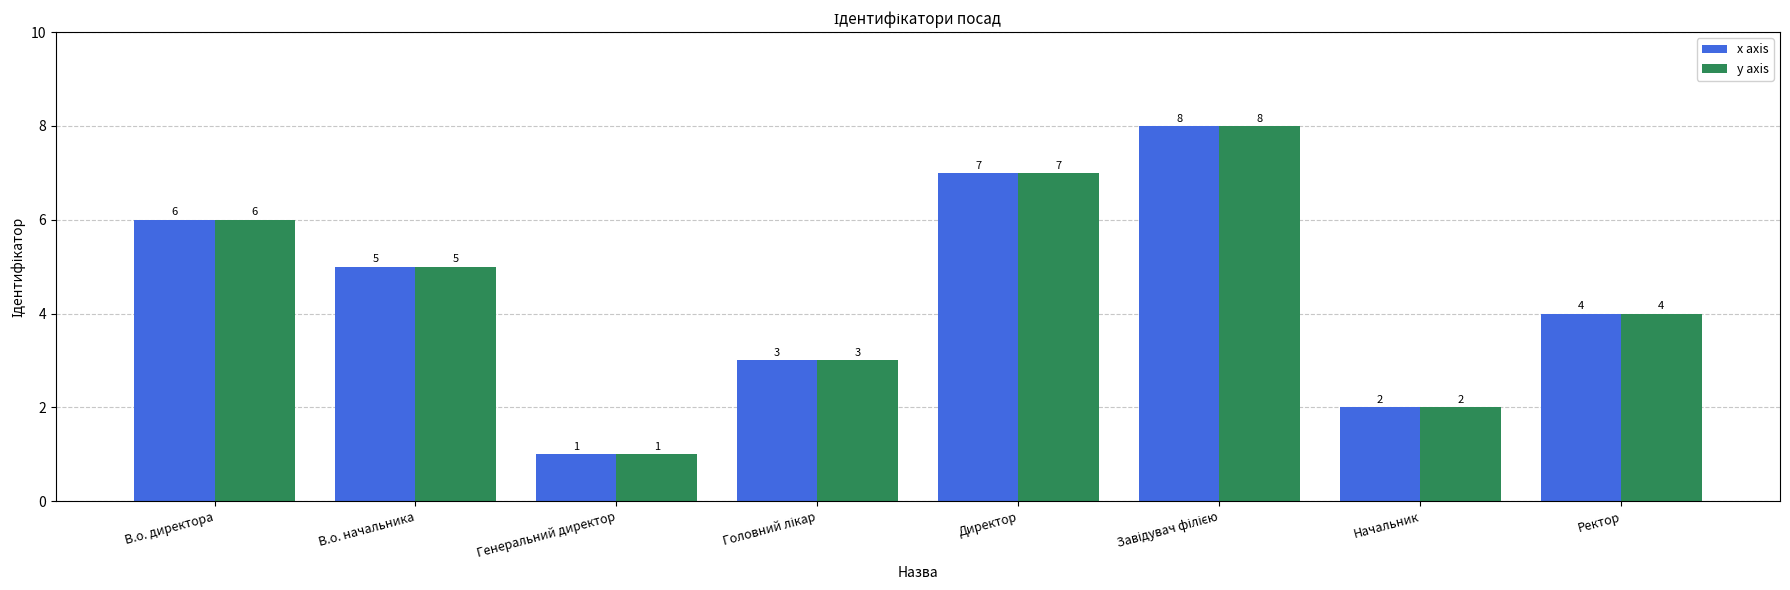

What is the difference between the maximum and minimum values in the y axis series?

7